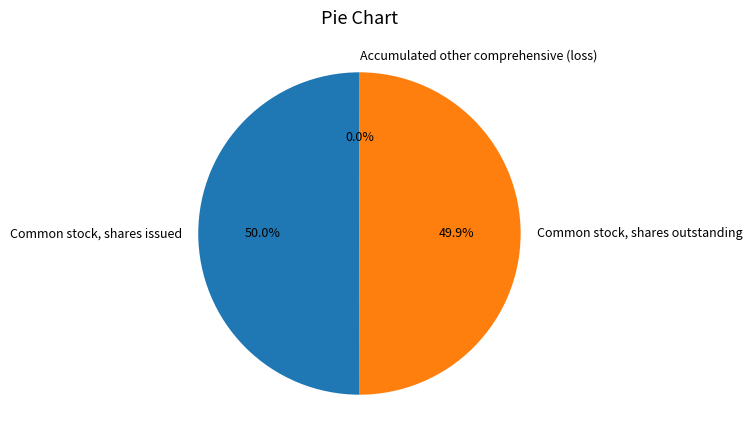

Approximately how many times larger is the value at Common stock, shares outstanding compared to Common stock, shares issued?

1.0